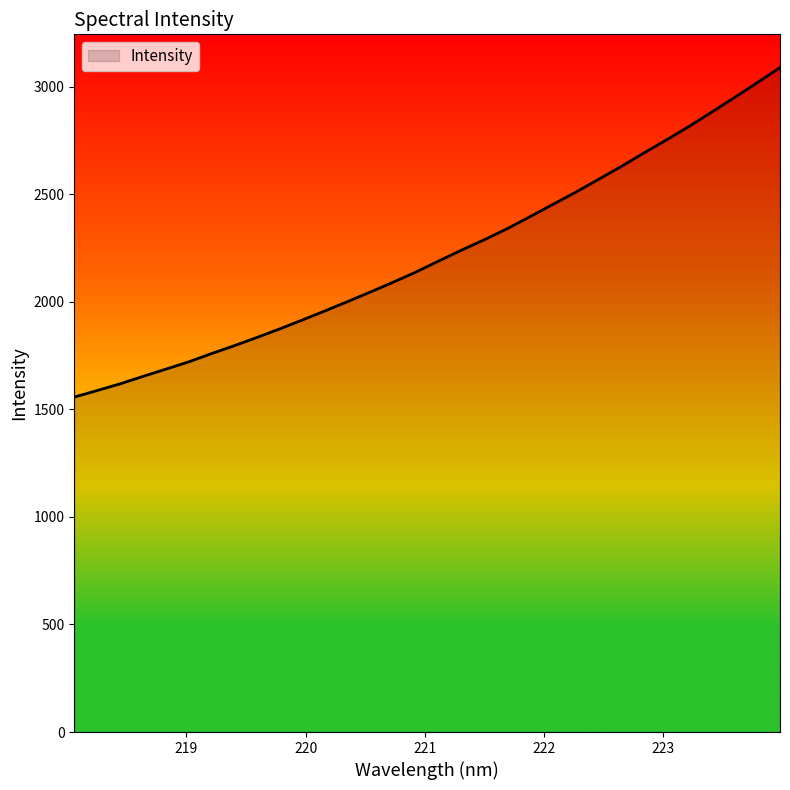

What is the minimum value shown in the chart?

1557.2